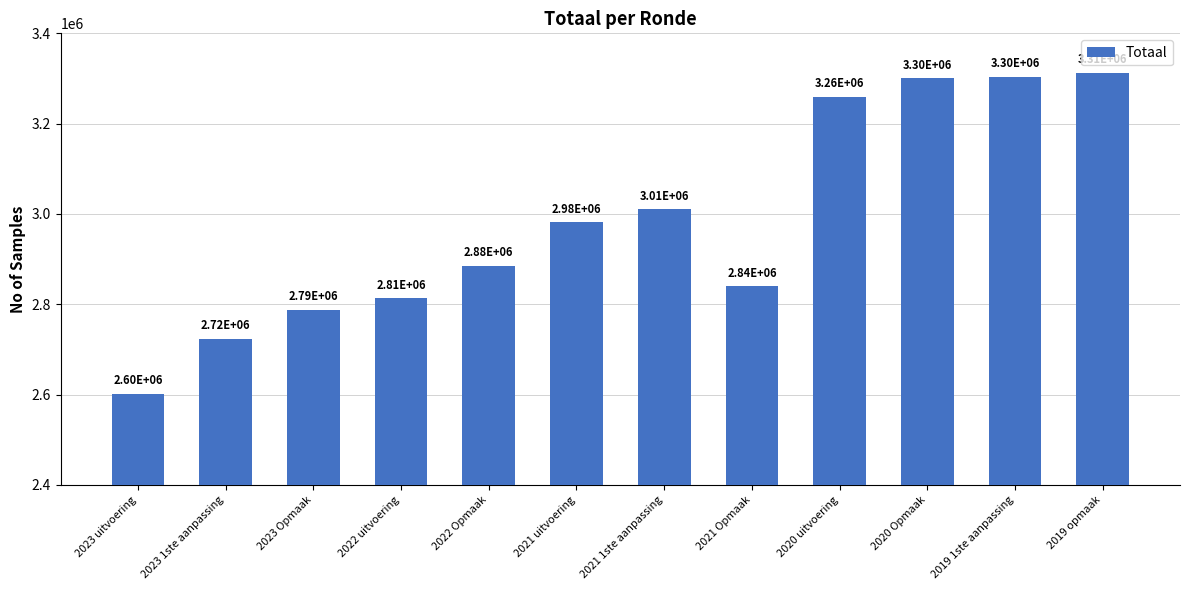

How many values are below 2981379?

6